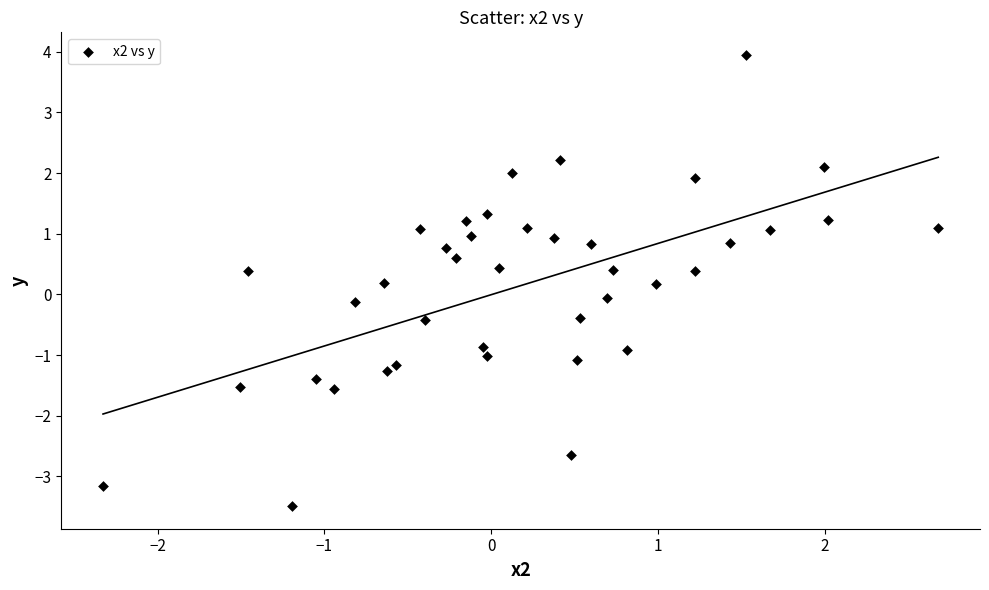

What is the range of X values (max minus min)?

5.0